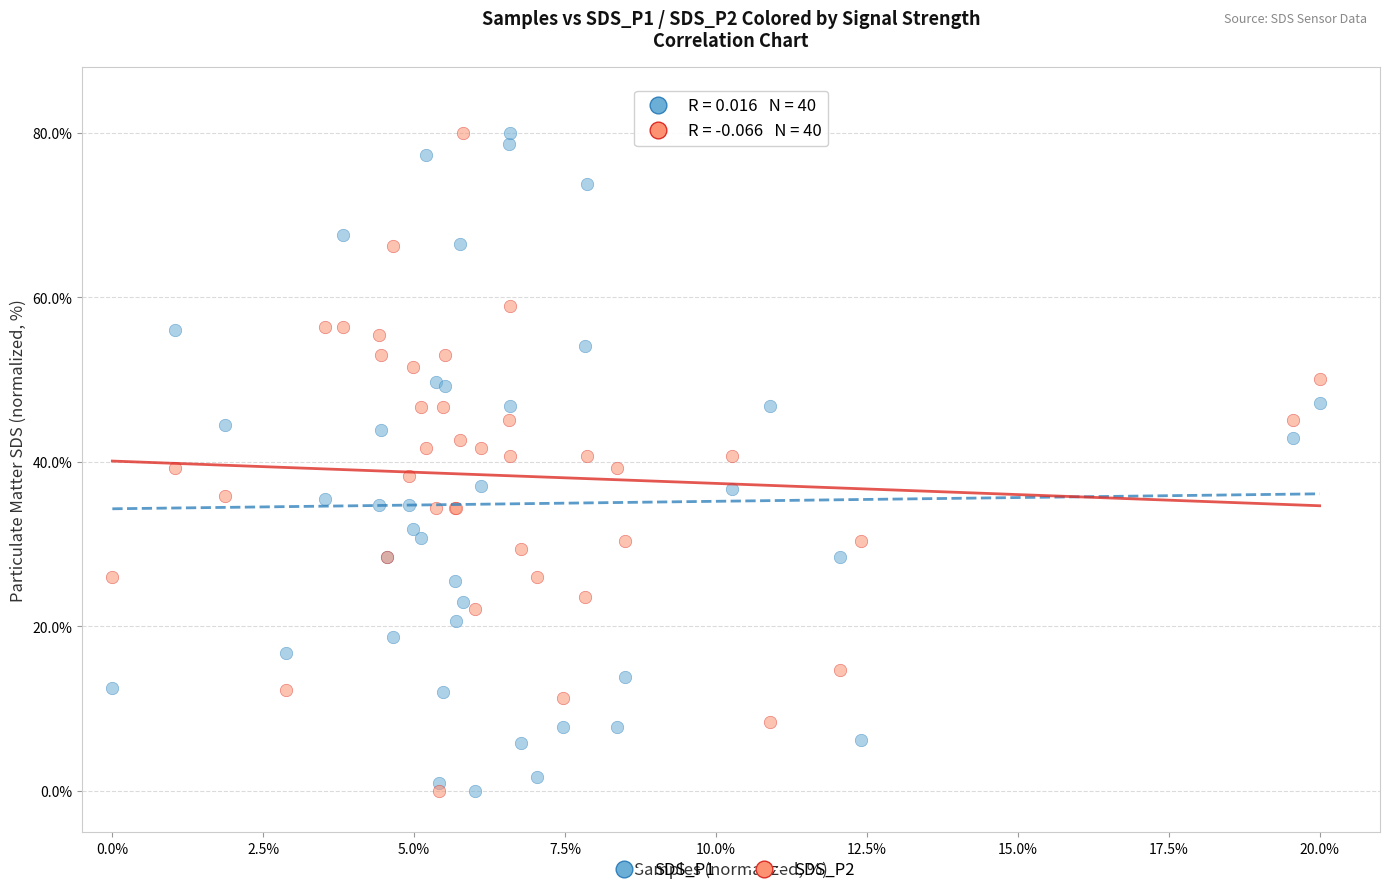

What is the X range (max minus min) for the scatter plot?

20.0